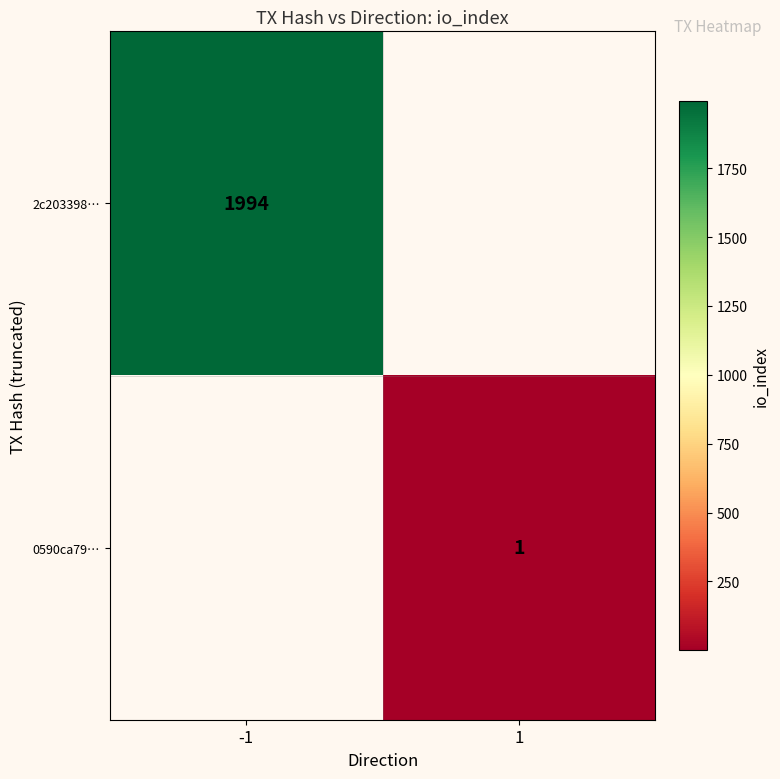

What is the smallest value displayed?

1.0